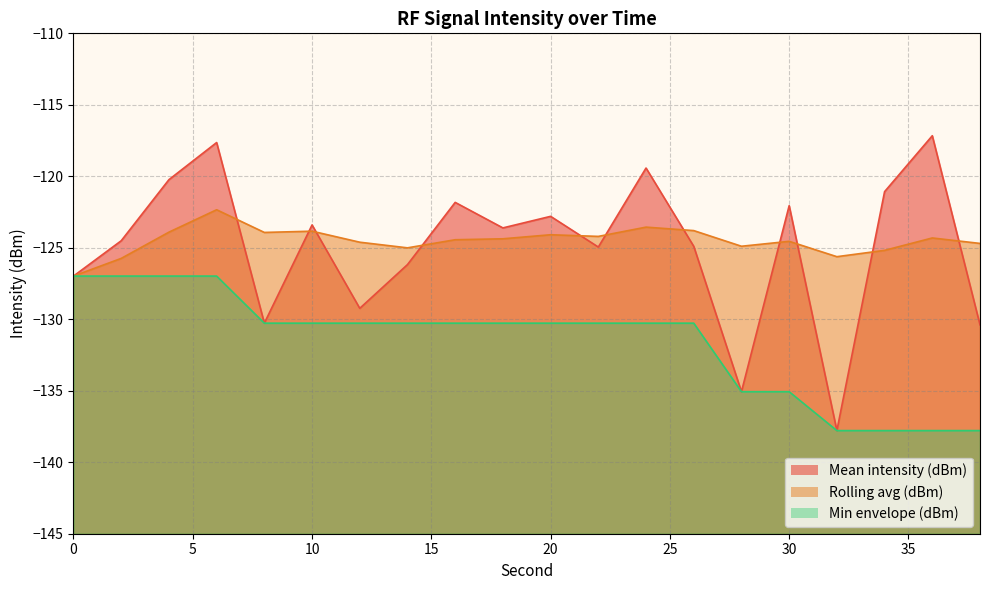

At how many categories does at least one series exceed -127?

20